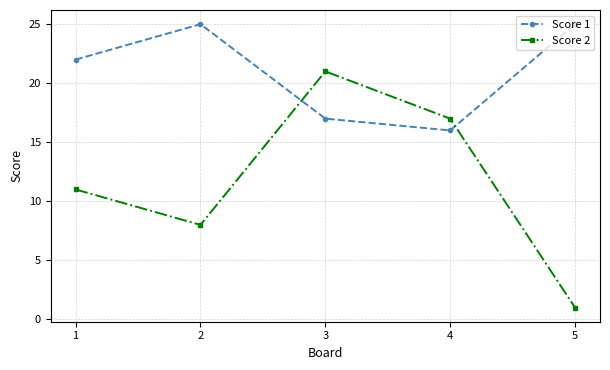

How many series are shown in this chart?

2